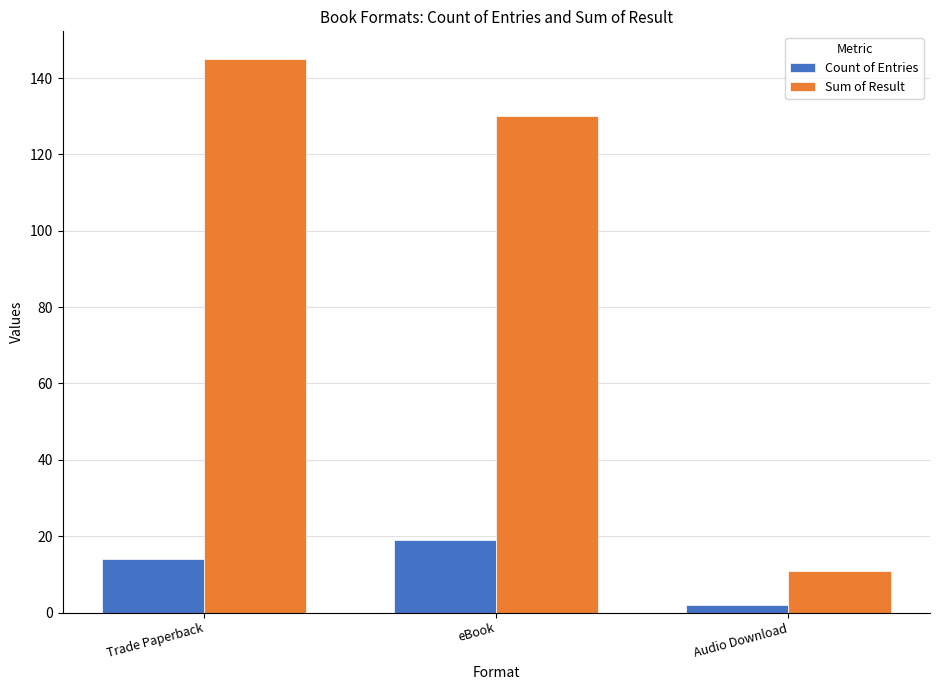

Count the Sum of Result values in the range 11 to 145.

3